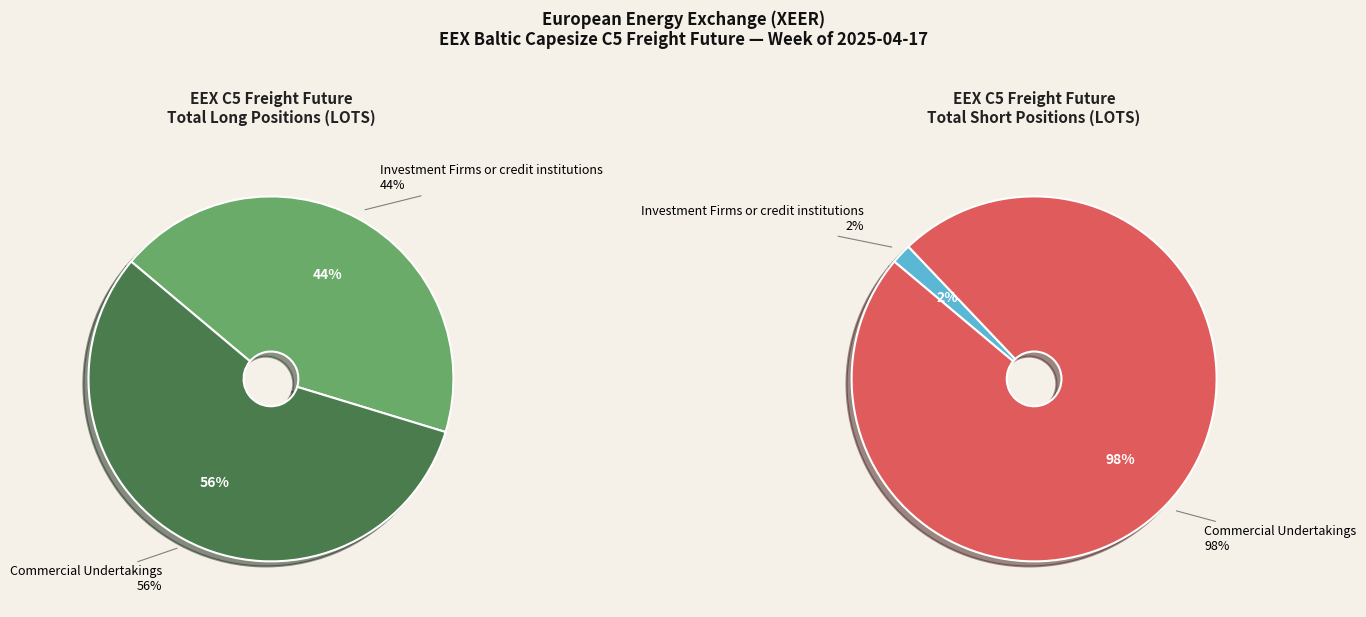

Count the number of slices in the pie.

4